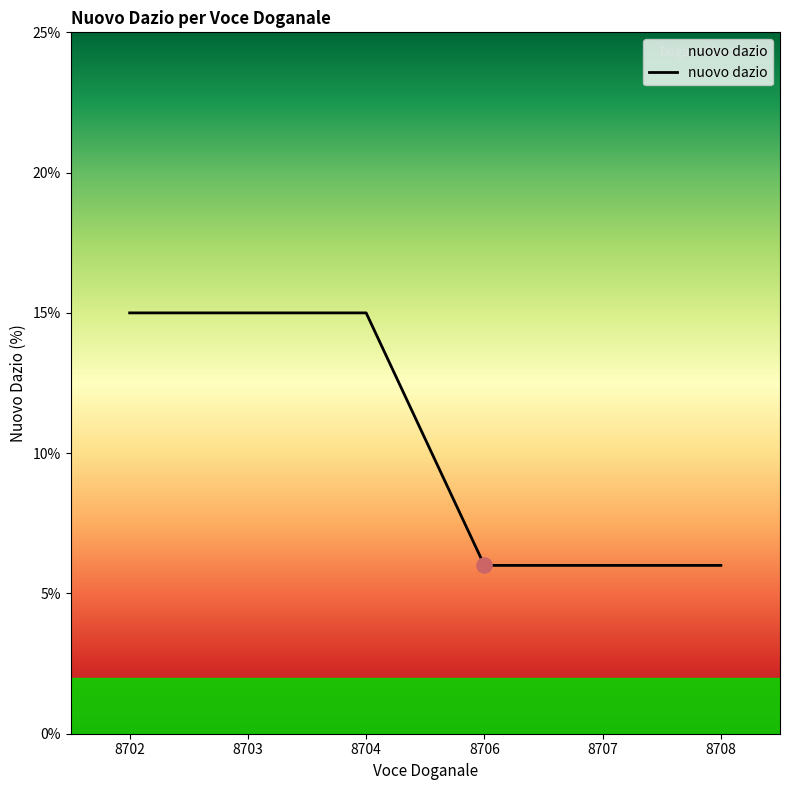

What is the ratio of the value at 8702 to the value at 8708?

2.5